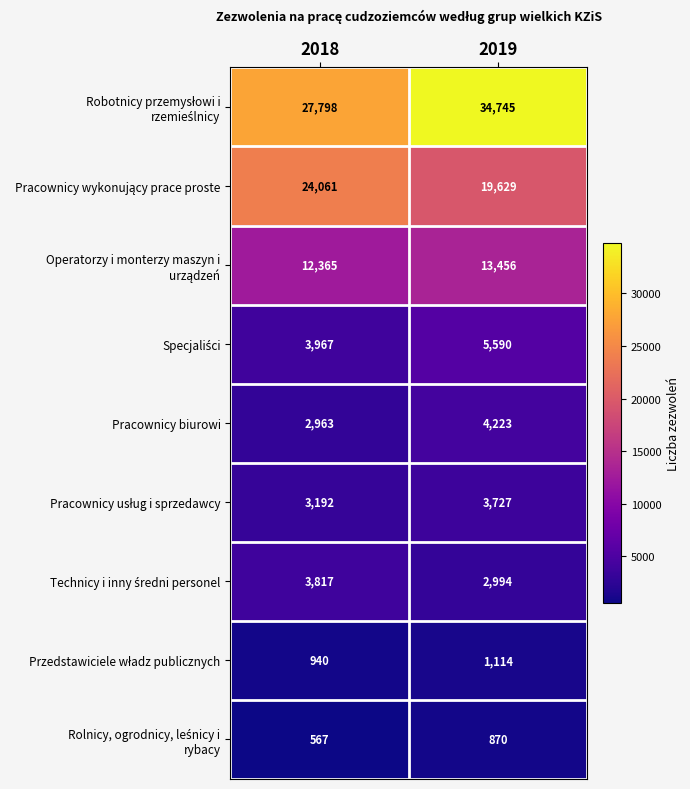

How many data points does each series have?

2